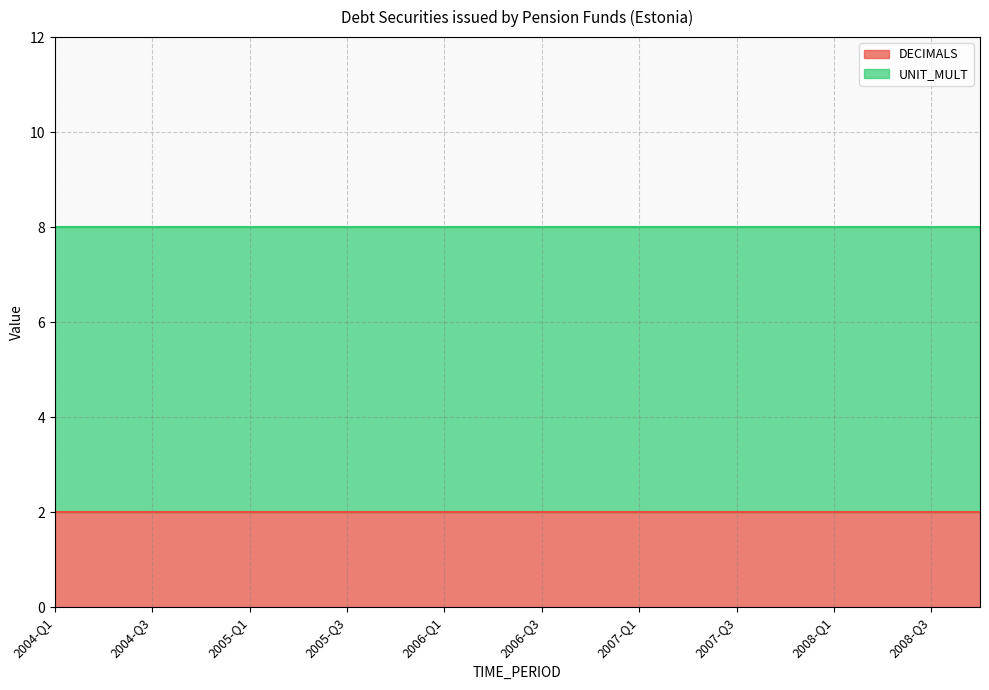

Reading left to right, transcribe all the data shown in this chart.

DECIMALS: 2004-Q1=2	2004-Q2=2	2004-Q3=2	2004-Q4=2	2005-Q1=2	2005-Q2=2	2005-Q3=2	2005-Q4=2	2006-Q1=2	2006-Q2=2	2006-Q3=2	2006-Q4=2	2007-Q1=2	2007-Q2=2	2007-Q3=2	2007-Q4=2	2008-Q1=2	2008-Q2=2	2008-Q3=2	2008-Q4=2
UNIT_MULT: 2004-Q1=6	2004-Q2=6	2004-Q3=6	2004-Q4=6	2005-Q1=6	2005-Q2=6	2005-Q3=6	2005-Q4=6	2006-Q1=6	2006-Q2=6	2006-Q3=6	2006-Q4=6	2007-Q1=6	2007-Q2=6	2007-Q3=6	2007-Q4=6	2008-Q1=6	2008-Q2=6	2008-Q3=6	2008-Q4=6